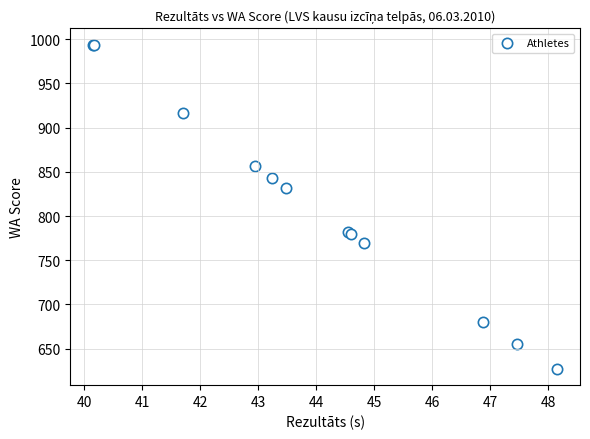

What Y value in the scatter plot is closest to 810?

832